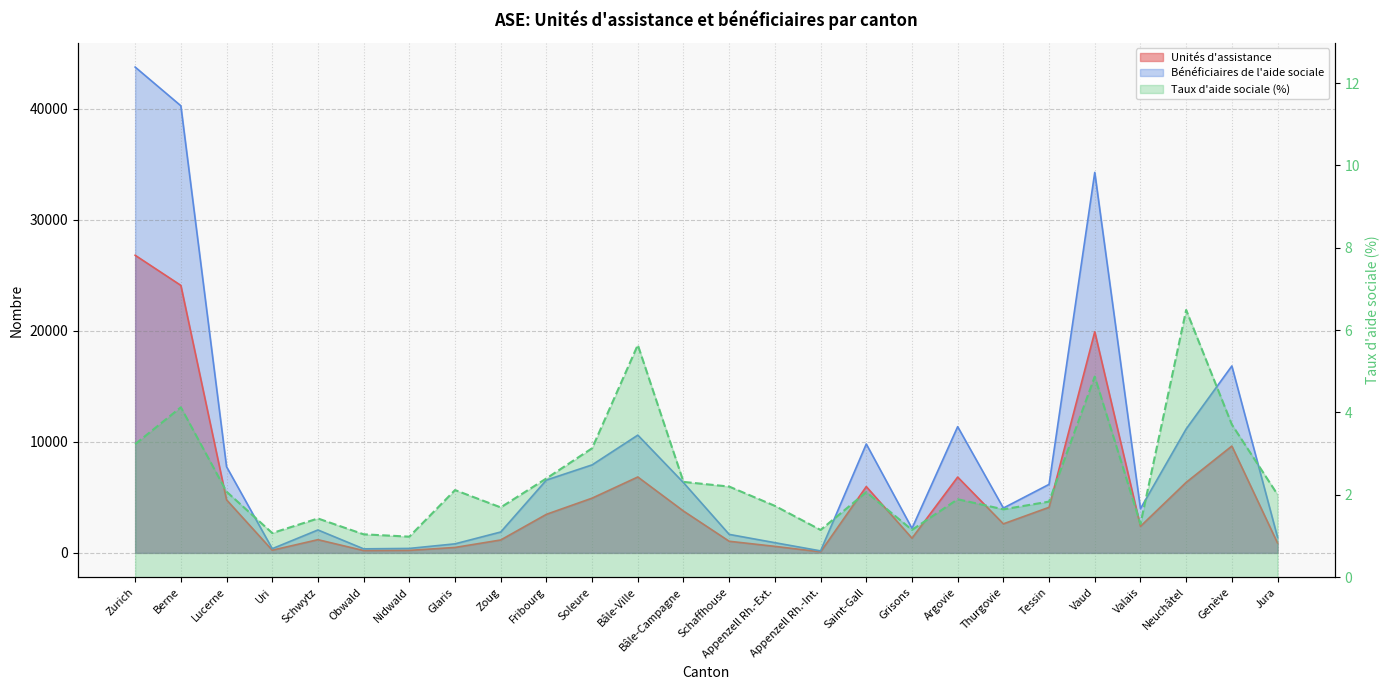

At how many categories does at least one series exceed 18966?

3